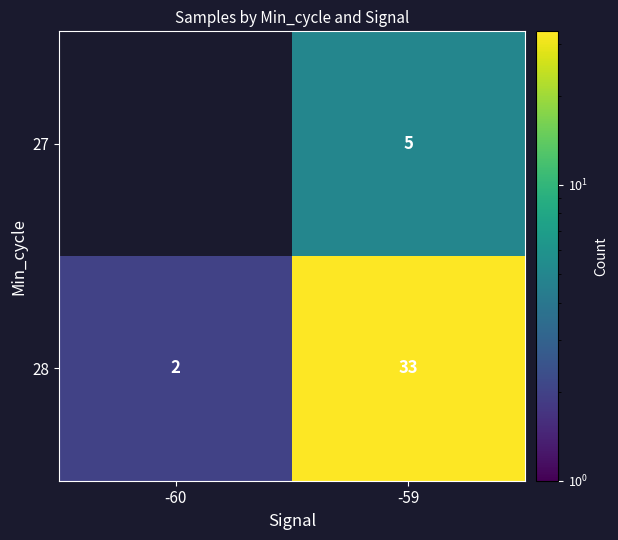

The 28 series shows 1 at -60. True or false?

False